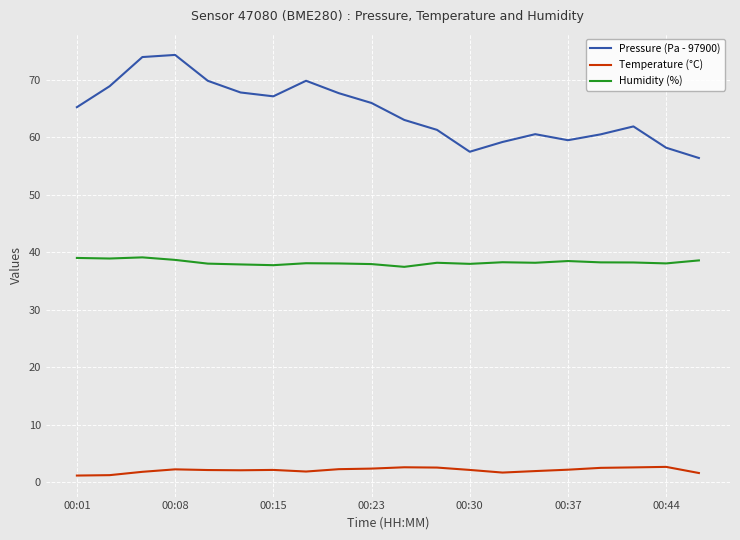

Which series has the widest spread of values?

Pressure (Pa - 97900)